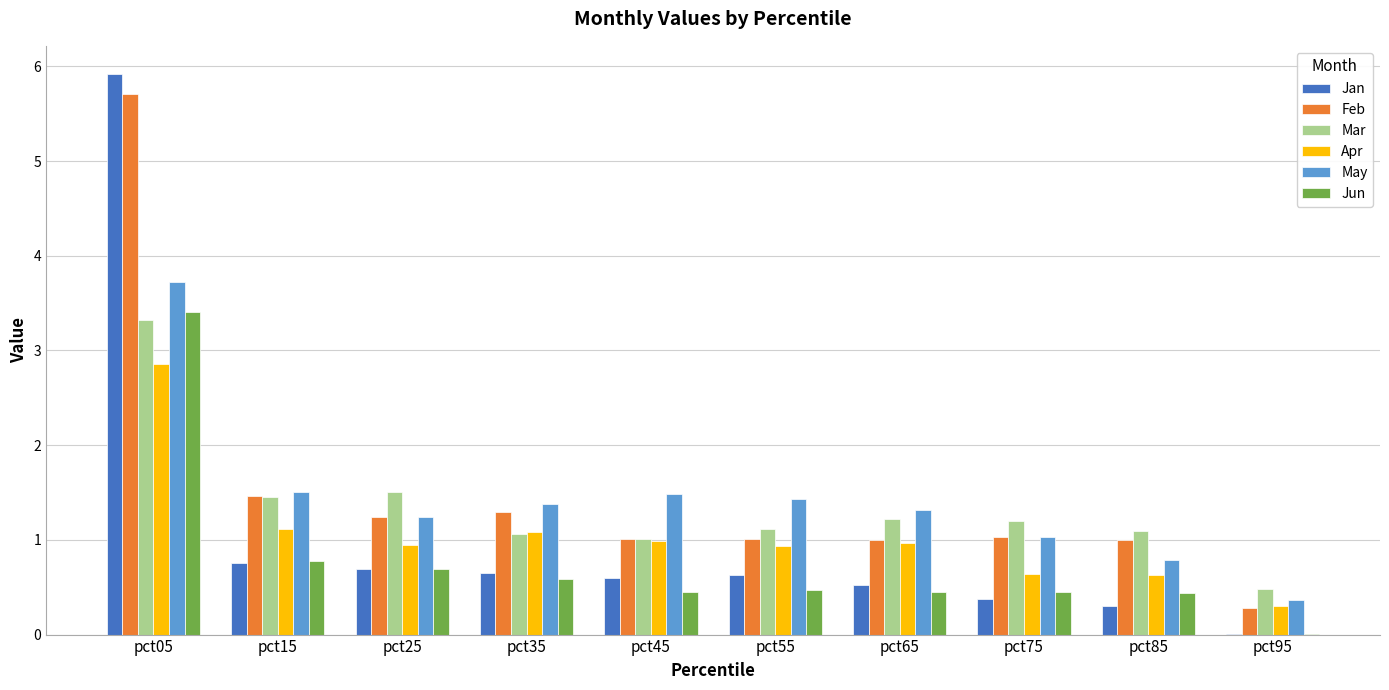

Which category has the highest value in the May series?

pct05